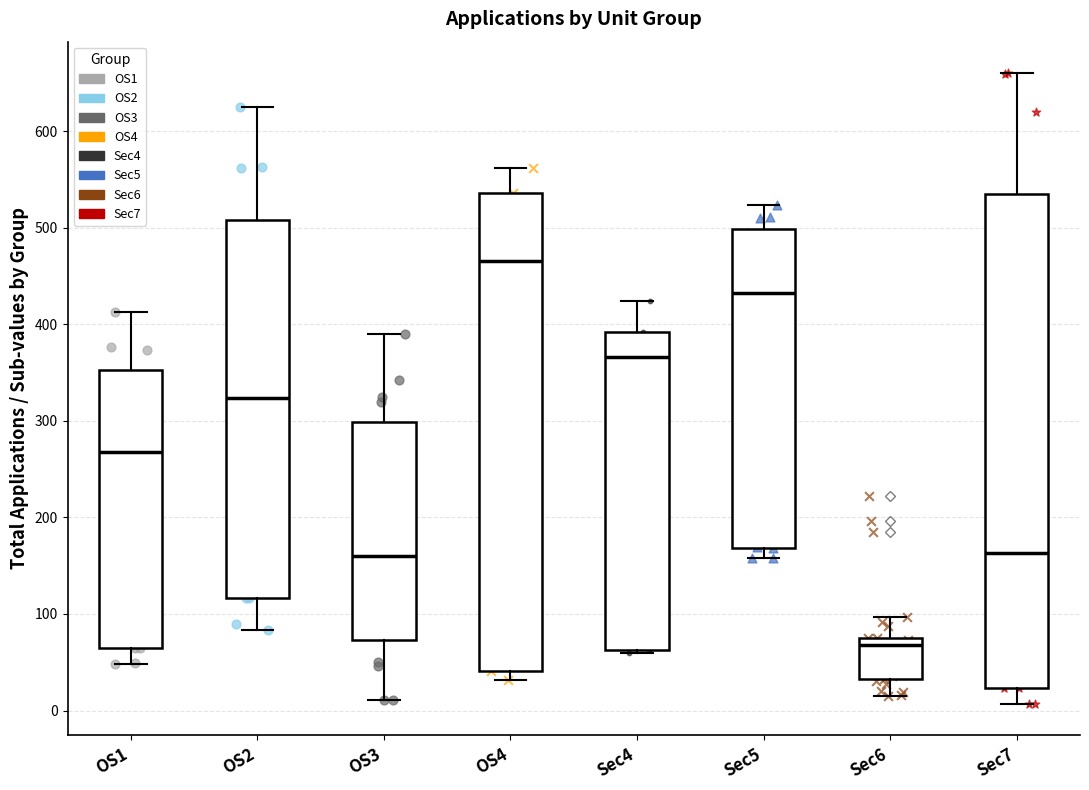

Reading left to right, read every box against the y-axis: the position of its median line, the range the box covers, and the ends of its whiskers. The values are not printed on the chart, so give them approximately, as read against the axis.

OS1: median 270, box 70 to 350, whiskers 50 to 410
OS2: median 320, box 120 to 510, whiskers 80 to 630
OS3: median 160, box 70 to 300, whiskers 10 to 390
OS4: median 470, box 40 to 540, whiskers 30 to 560
Sec4: median 370, box 60 to 390, whiskers 60 to 420
Sec5: median 430, box 170 to 500, whiskers 160 to 520
Sec6: median 70, box 30 to 80, whiskers 20 to 100
Sec7: median 160, box 20 to 540, whiskers 10 to 660